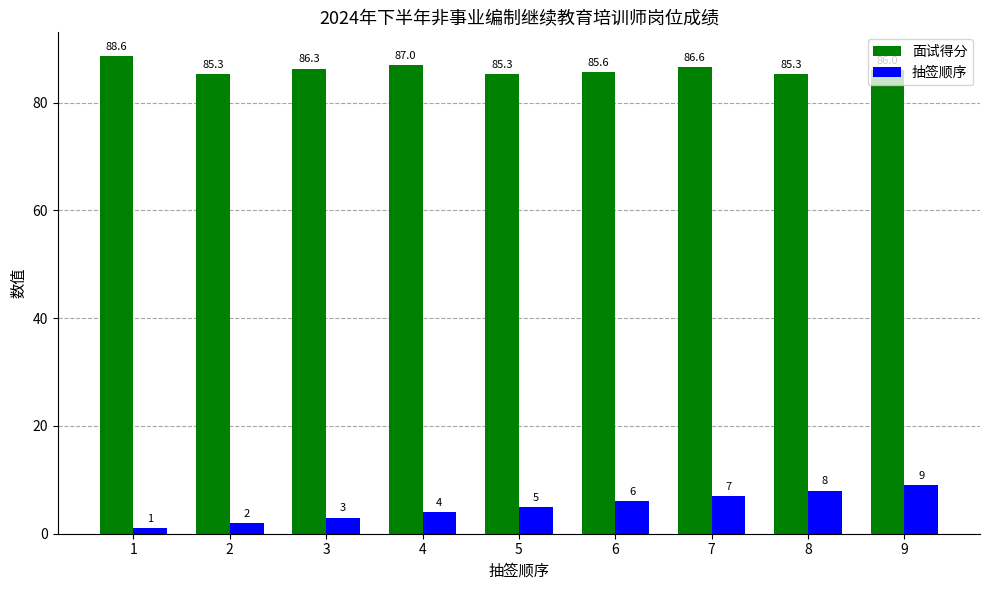

What is the highest value of the 抽签顺序 series?

9.0